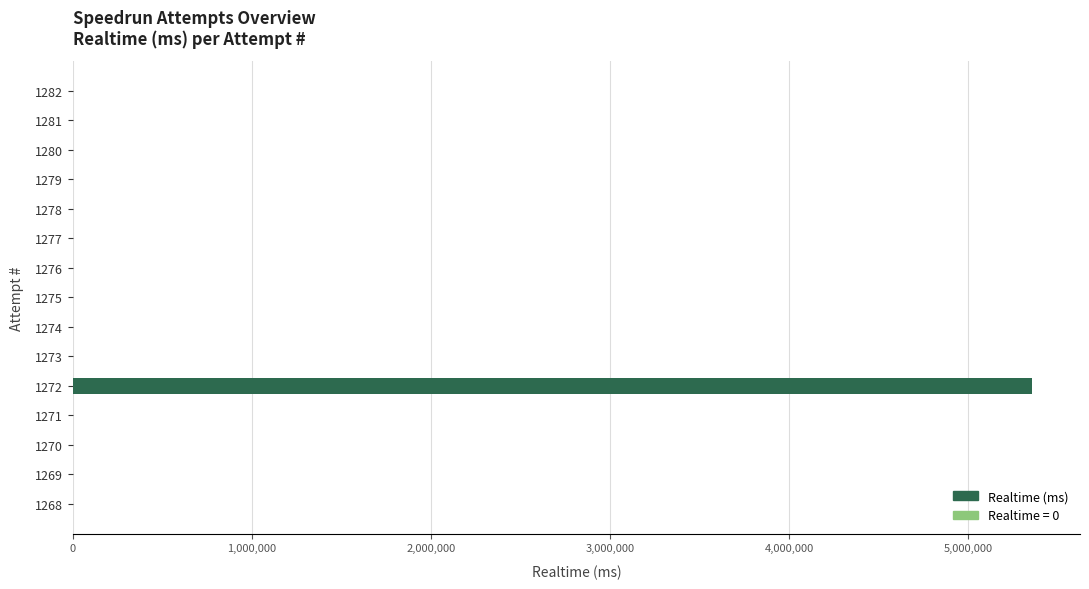

What is the change in value from 1274 to 1272?

+5356221